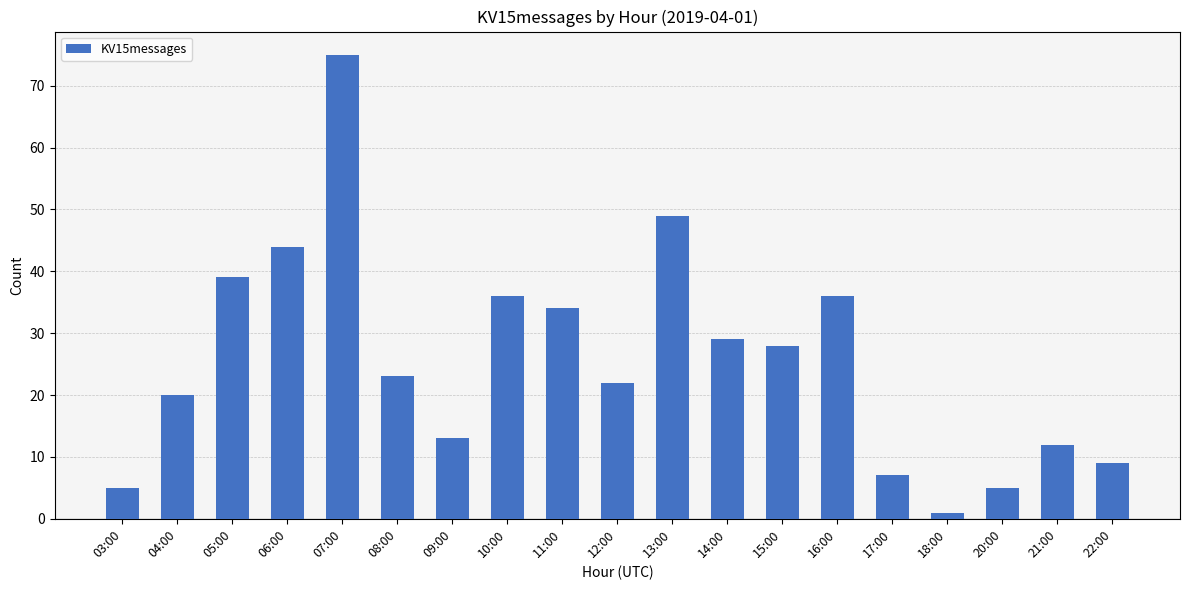

What is the sum of the values at 16:00 and 04:00?

56